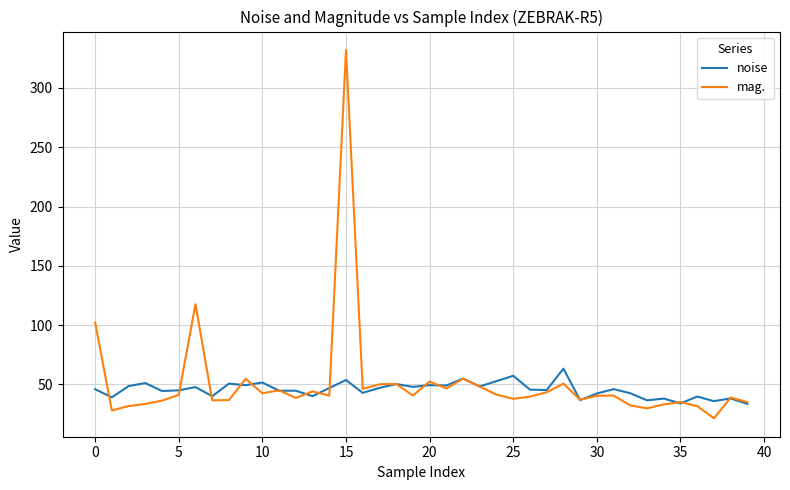

What is the maximum value for mag.?

332.0